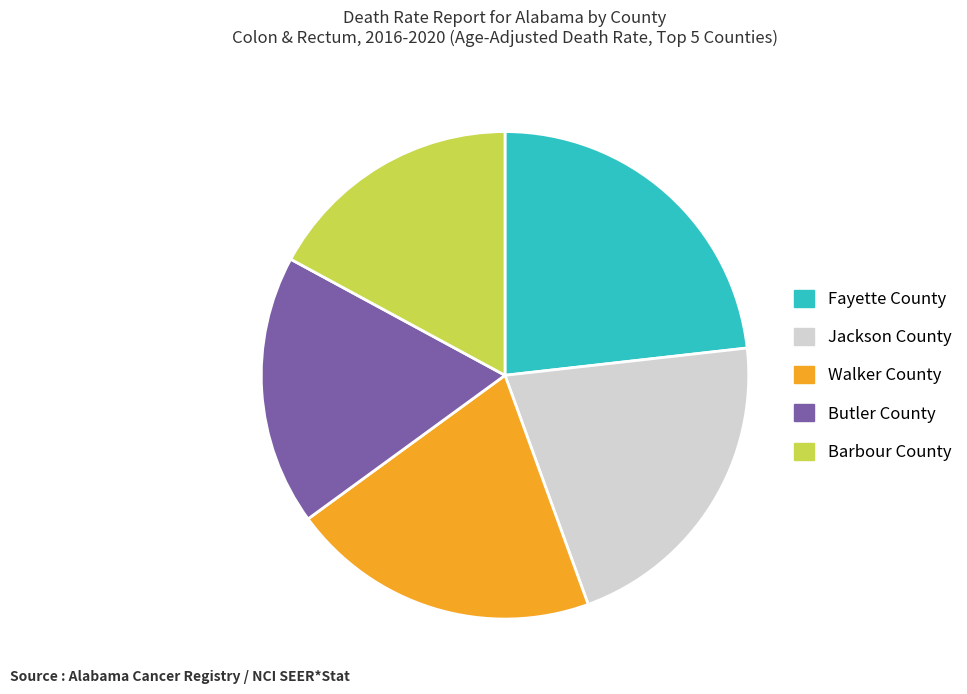

Between Butler County and Fayette County, which is larger?

Fayette County